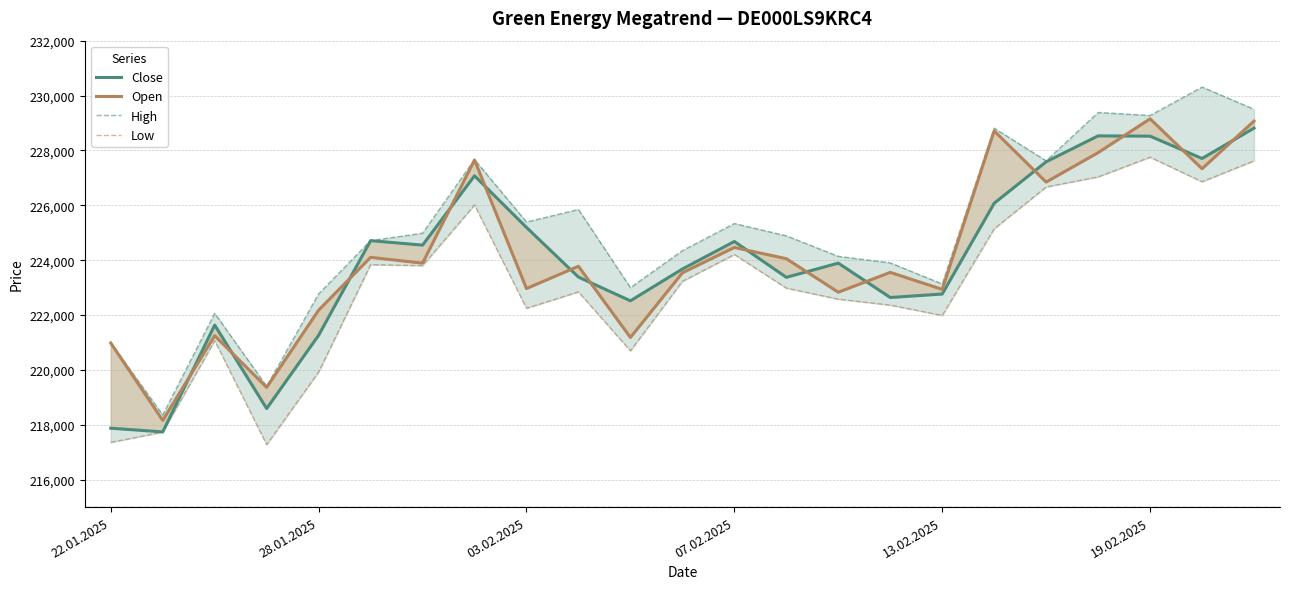

What is the minimum value shown in the chart?

217277